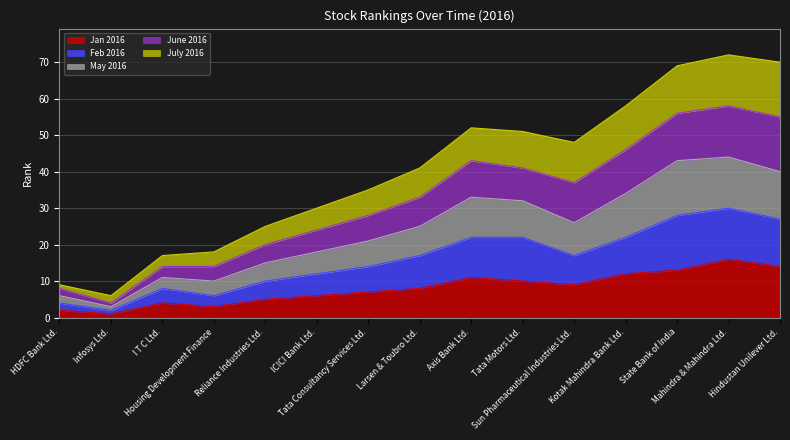

Which has a higher value, Hindustan Unilever Ltd. or Axis Bank Ltd.?

Hindustan Unilever Ltd.